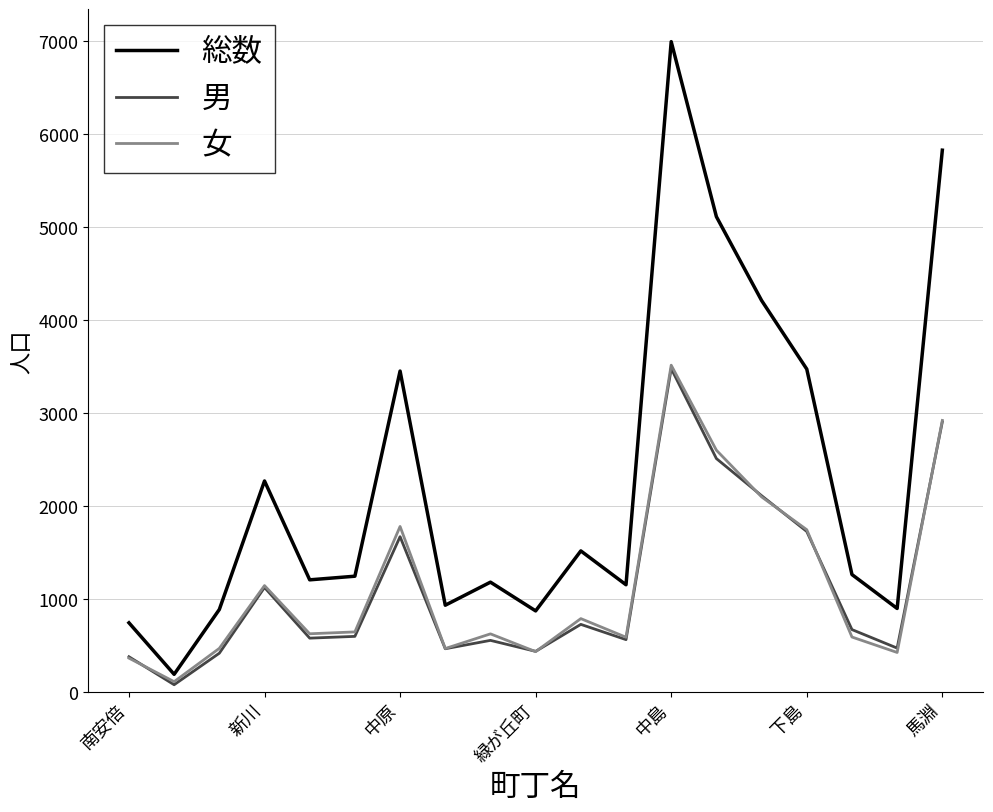

Is this an area chart (filled region under the line)?

No